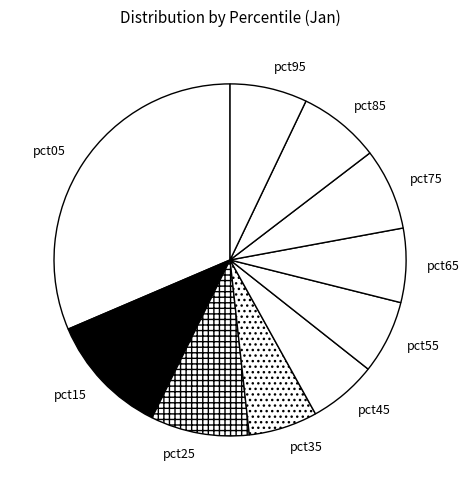

Which has a higher value, pct35 or pct05?

pct05